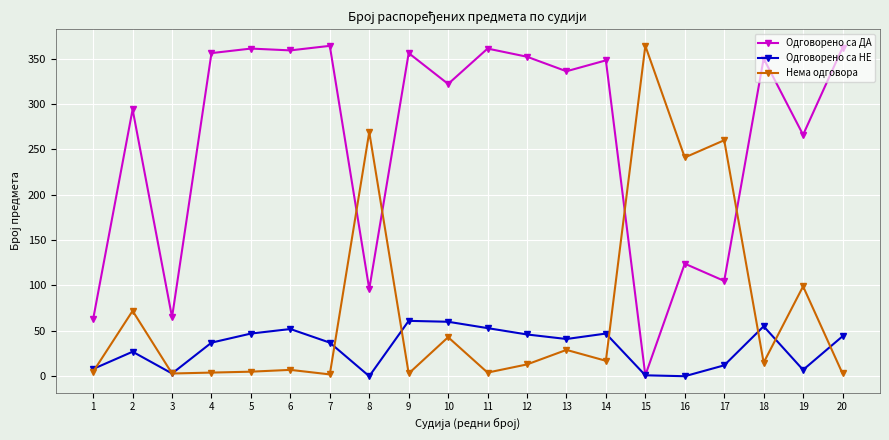

Is the value of Нема одговора at 20 greater than the value of Одговорено са ДА at 14?

No